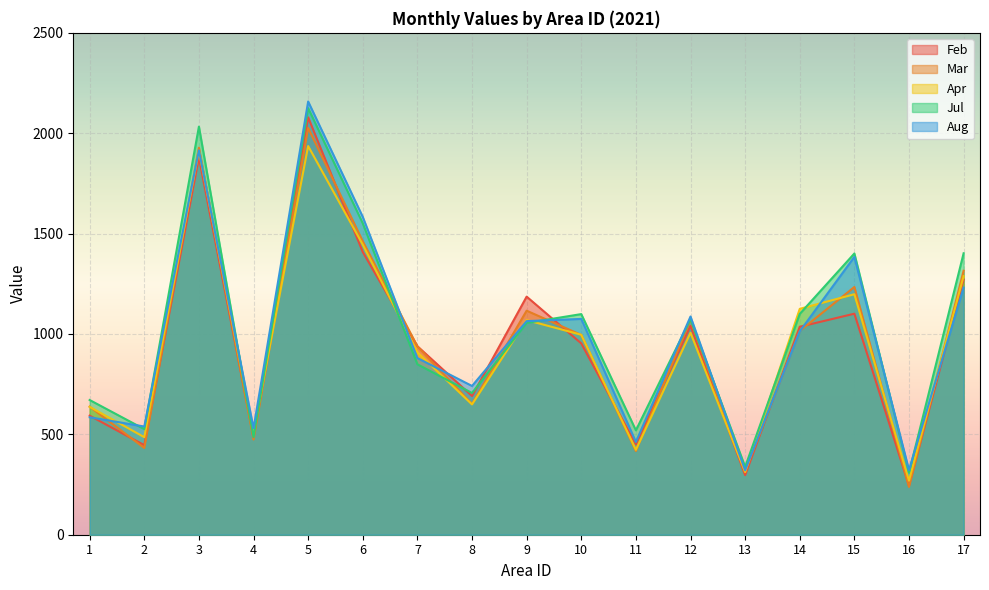

What are all the series names shown in the legend?

Feb, Mar, Apr, Jul, Aug